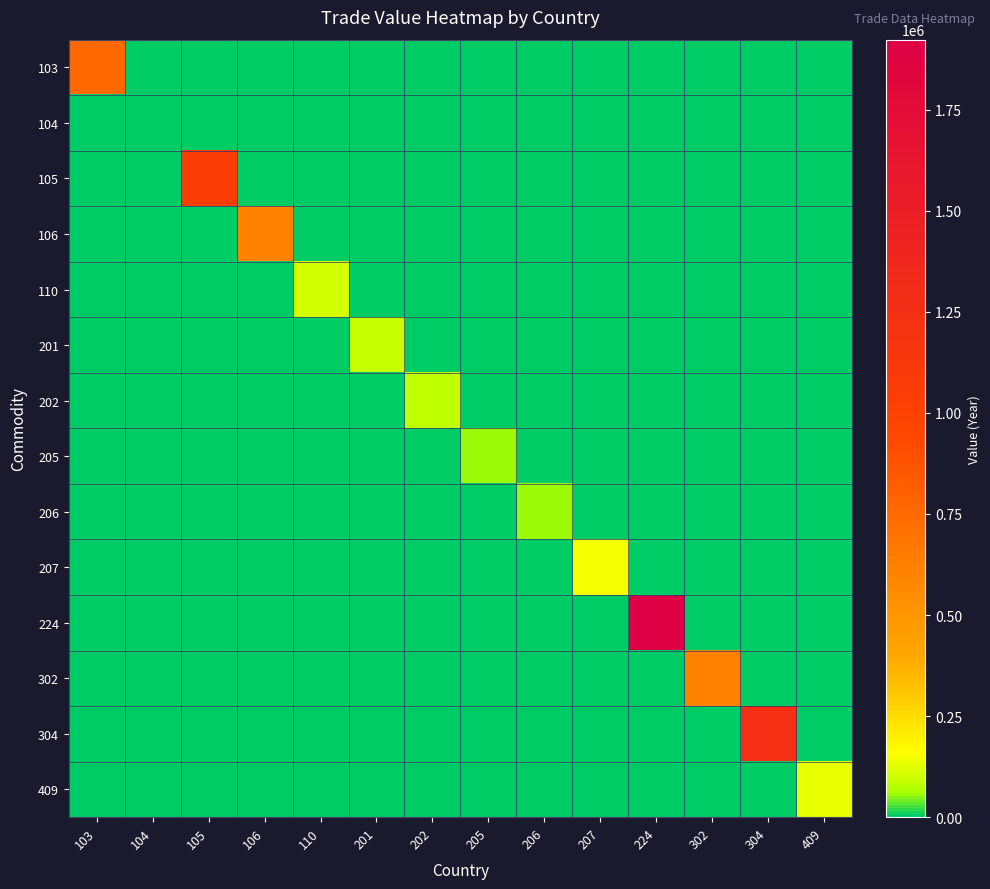

Which series has the largest range (max minus min)?

224